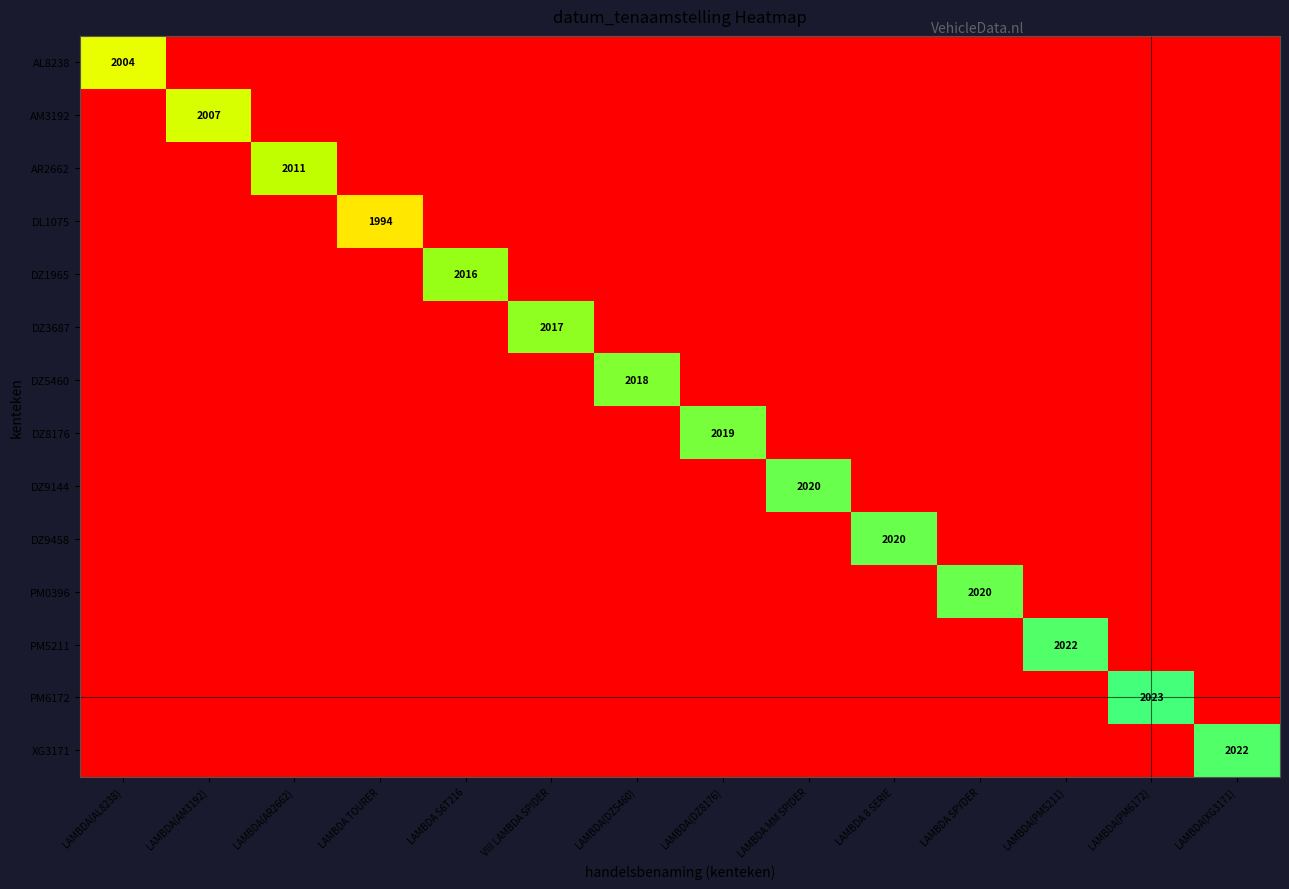

What is the difference between the highest and lowest values at LAMBDA(DZ8176)?

749688